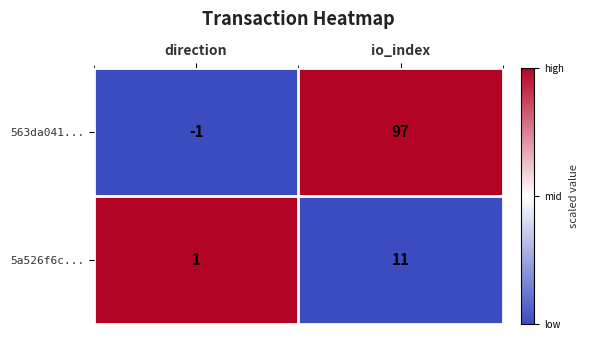

The 563da041... series shows 139 at io_index. True or false?

False